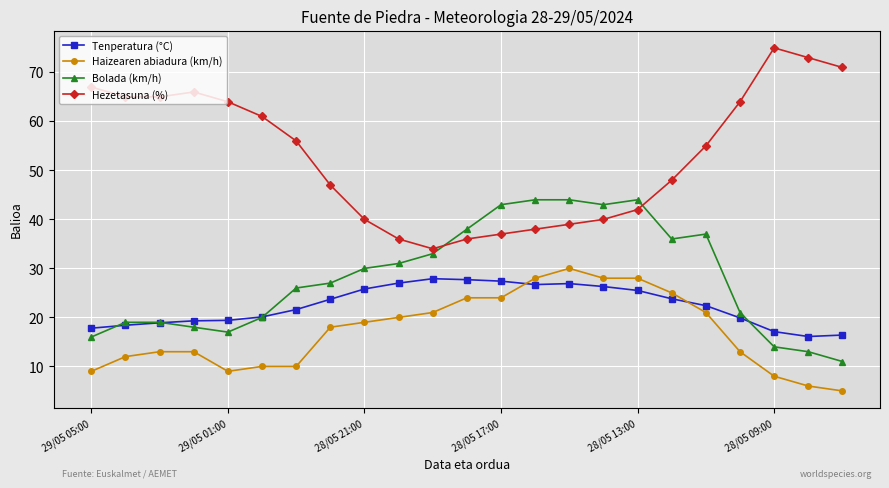

Which series has the largest range (max minus min)?

Hezetasuna (%)